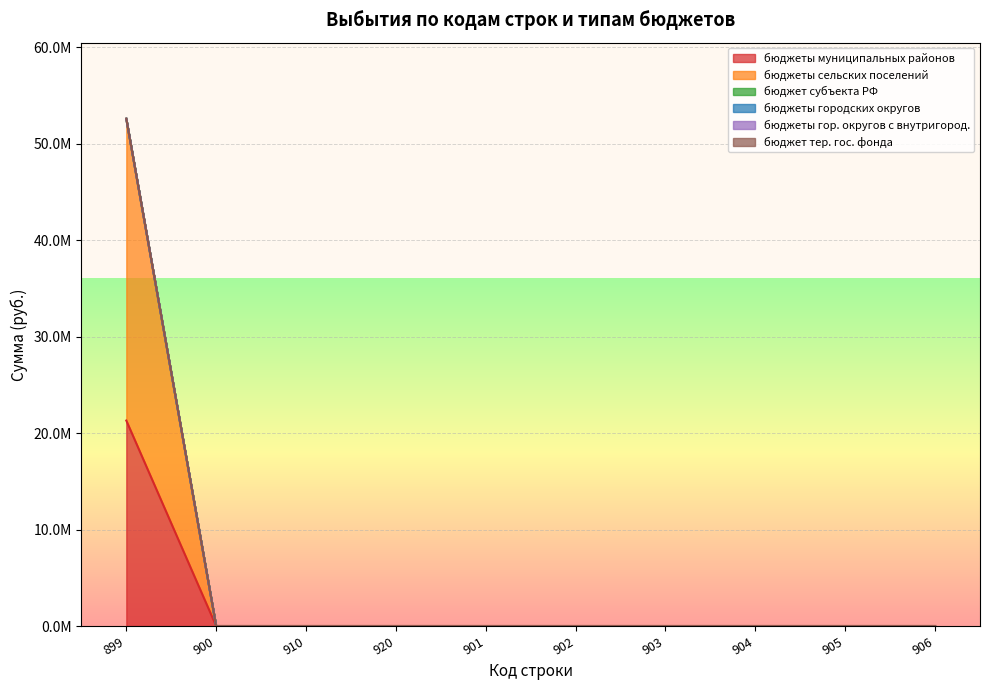

Reading left to right, list all the values displayed in this chart.

бюджеты муниципальных районов: 899=21309617	900=0	910=0	920=0	901=0	902=0	903=0	904=0	905=0	906=0
бюджеты сельских поселений: 899=31299825	900=0	910=0	920=0	901=0	902=0	903=0	904=0	905=0	906=0
бюджет субъекта РФ: 899=0	900=0	910=0	920=0	901=0	902=0	903=0	904=0	905=0	906=0
бюджеты городских округов: 899=0	900=0	910=0	920=0	901=0	902=0	903=0	904=0	905=0	906=0
бюджеты гор. округов с внутригород.: 899=0	900=0	910=0	920=0	901=0	902=0	903=0	904=0	905=0	906=0
бюджет тер. гос. фонда: 899=0	900=0	910=0	920=0	901=0	902=0	903=0	904=0	905=0	906=0